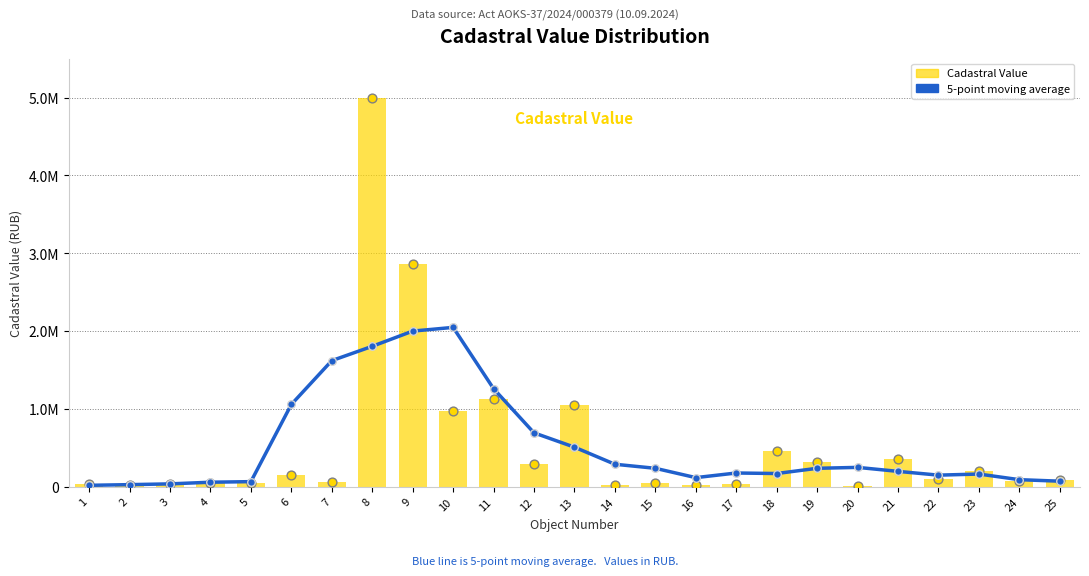

At which category is the sum across all series the highest?

8